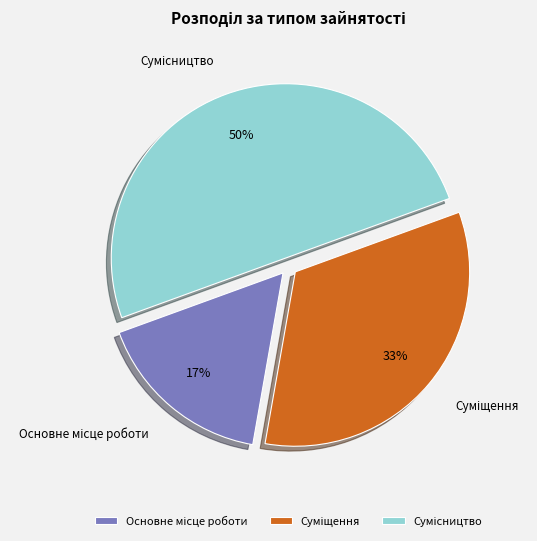

To the nearest percent, what is the difference between the largest and smallest slice percentages?

33%